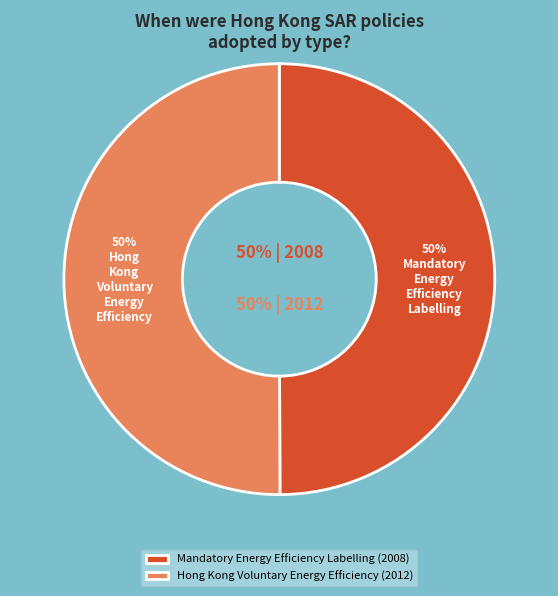

Which has a higher value, Hong Kong Voluntary Energy Efficiency or Mandatory Energy Efficiency Labelling?

Hong Kong Voluntary Energy Efficiency